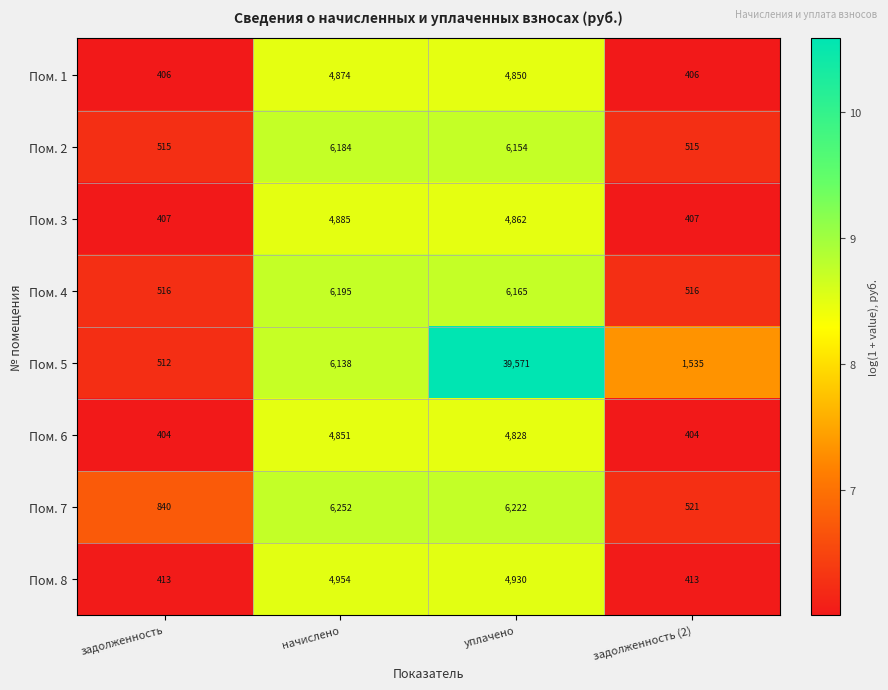

The value of Пом. 6 at уплачено is 4828. True or false?

True